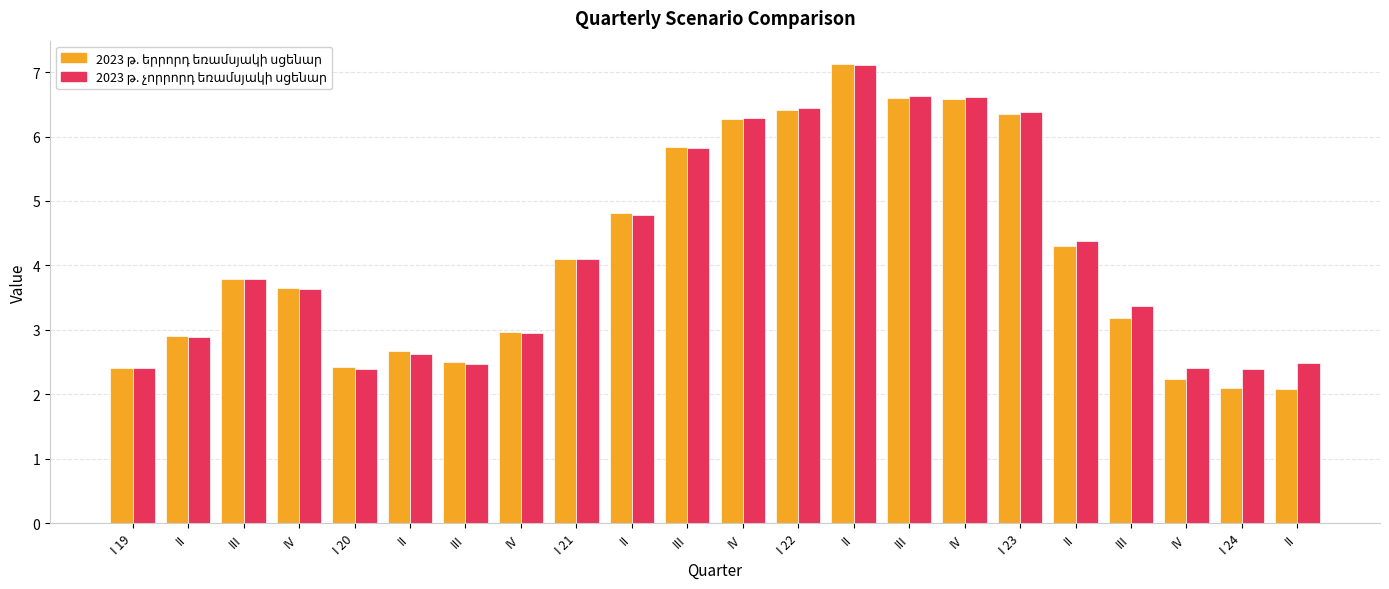

Between II and I 24, which series saw the biggest shift?

2023 թ. երրորդ եռամսյակի սցենար